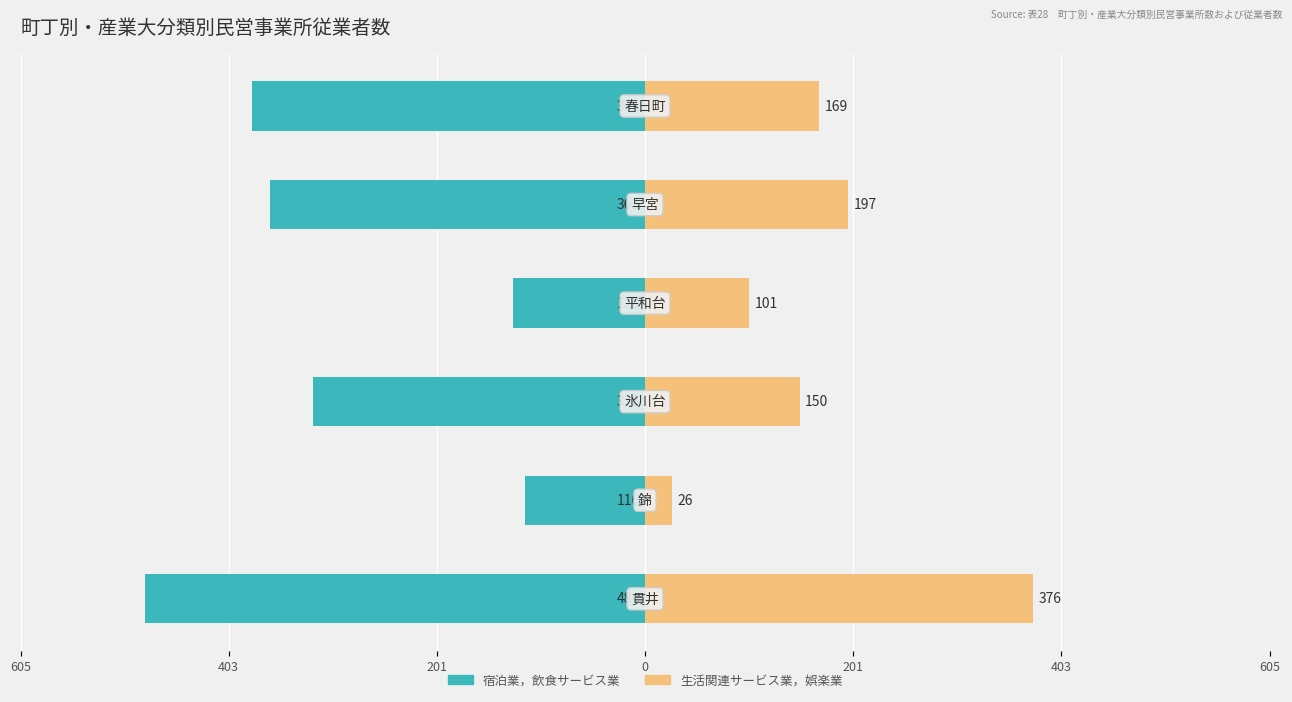

Which series has the largest range (max minus min)?

宿泊業，飲食サービス業